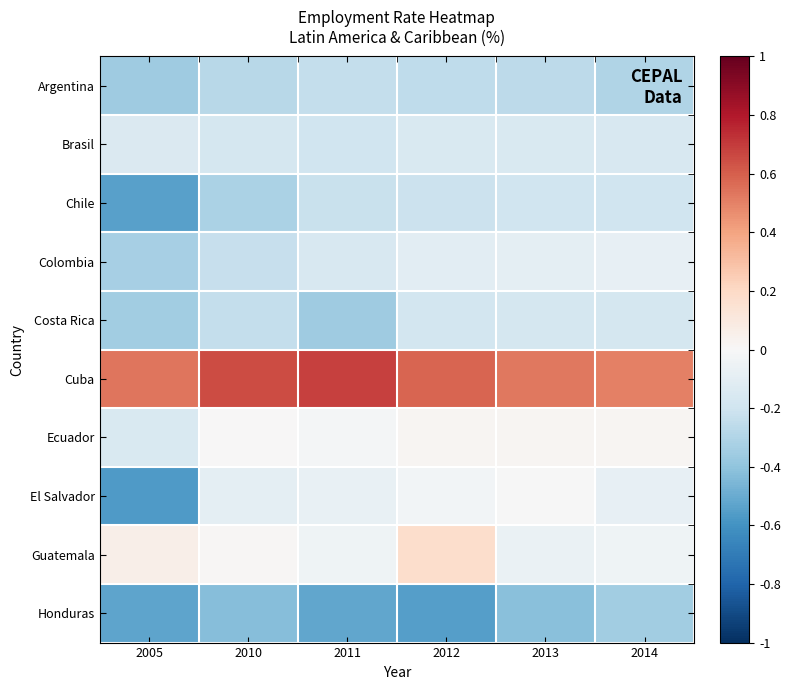

How many categories are shown in the chart?

6